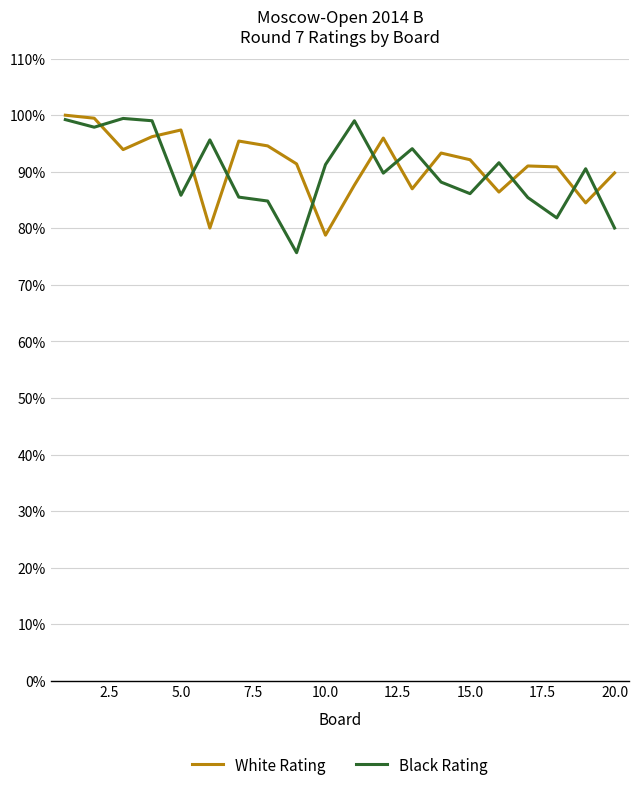

What is the maximum value shown in the chart?

100.0